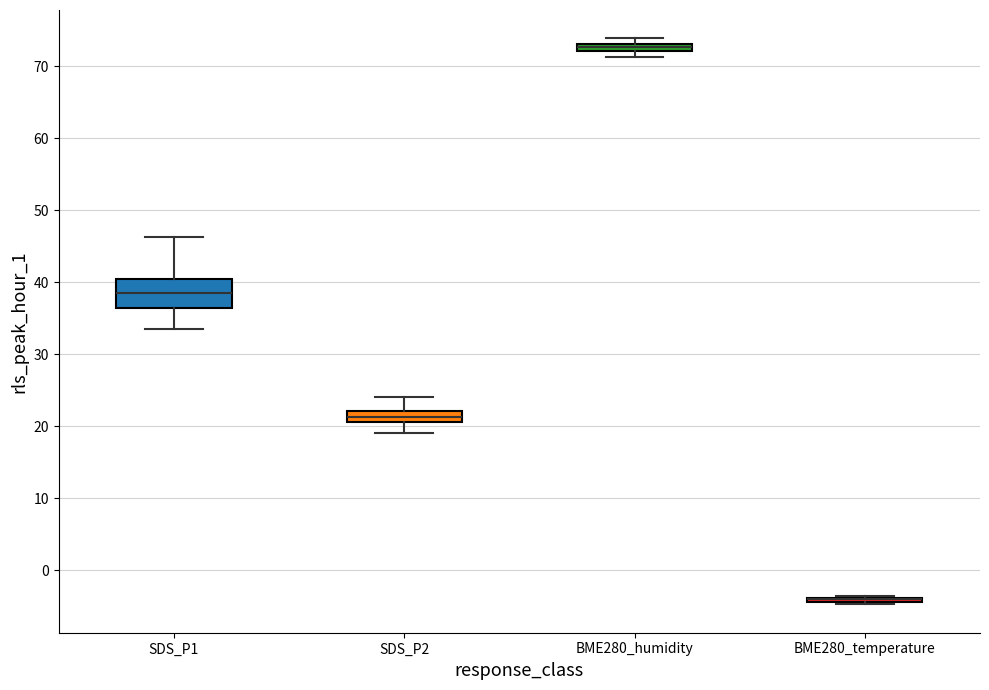

Comparing the boxes themselves (not the whiskers), which one is the tallest?

SDS_P1